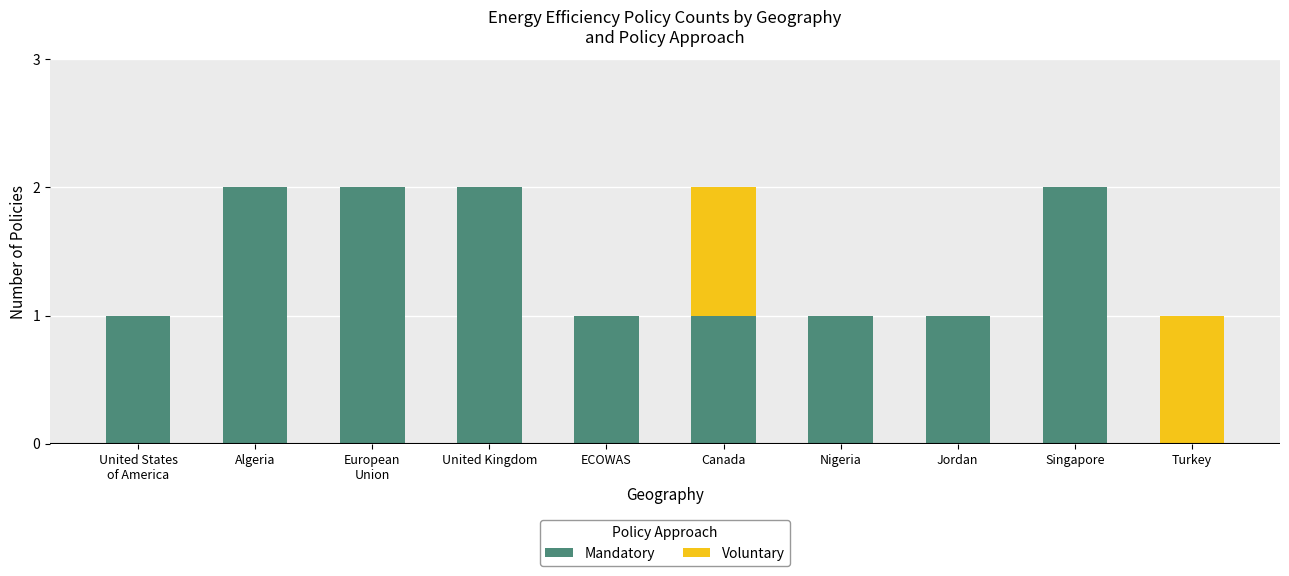

How many series are shown in this chart?

2